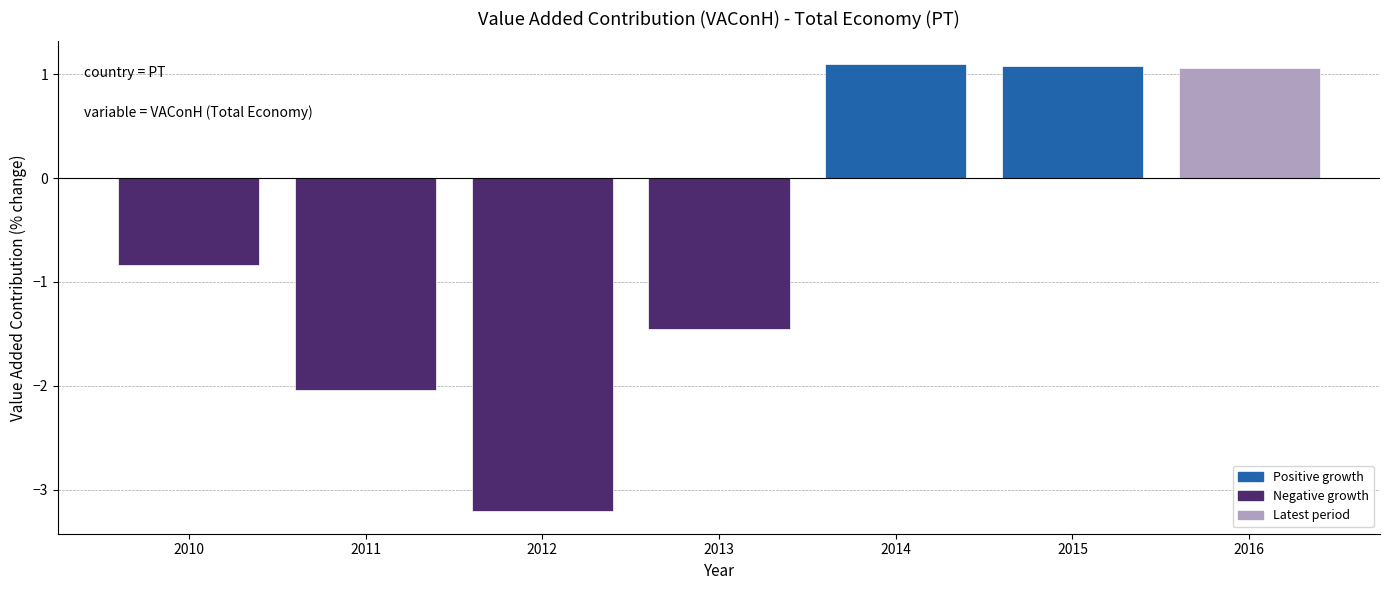

True or false: the data shows 1.1 at 2016.

True